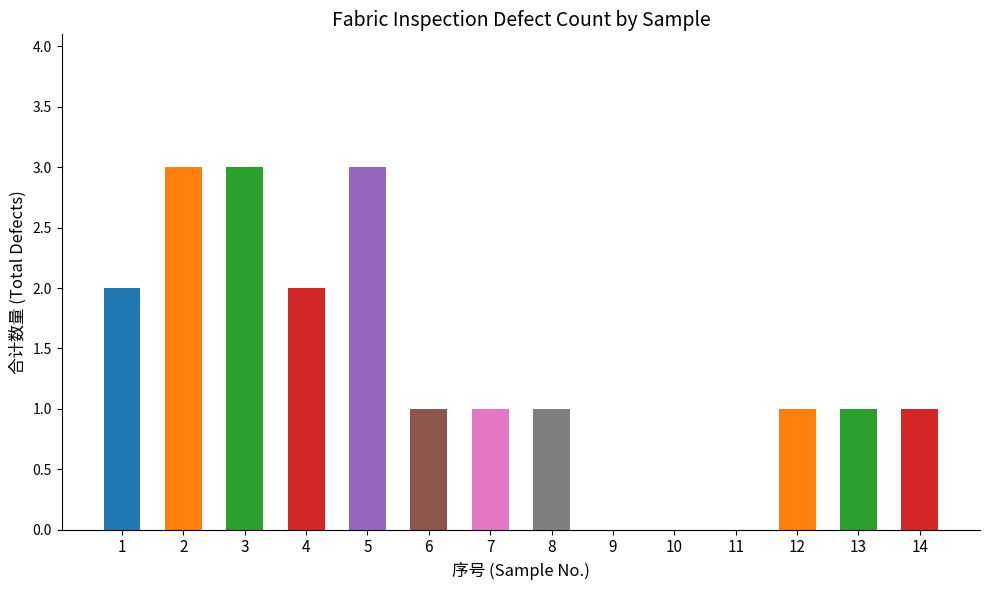

Reading left to right, what are all the values shown in this chart?

1=2	2=3	3=3	4=2	5=3	6=1	7=1	8=1	9=0	10=0	11=0	12=1	13=1	14=1